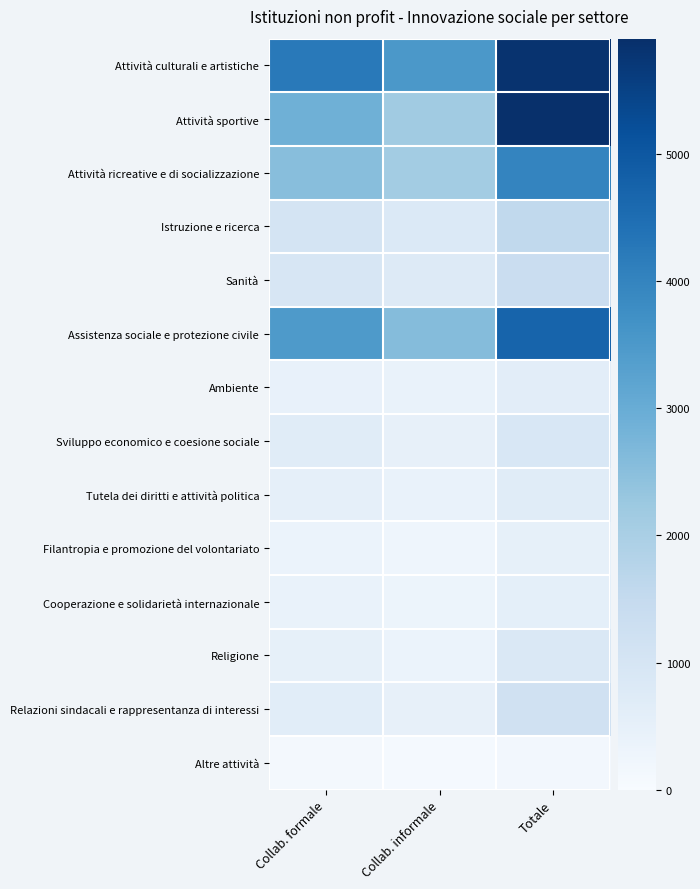

At how many categories does at least one series exceed 3006?

3